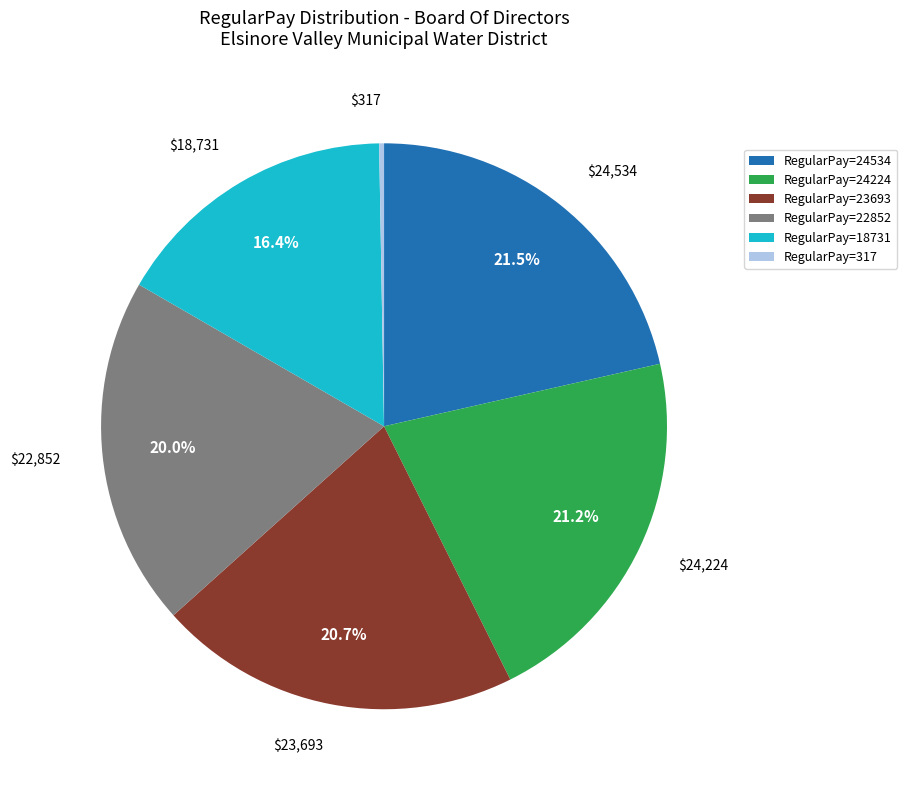

Do RegularPay=24224 and RegularPay=18731 together represent more than half of the pie?

No